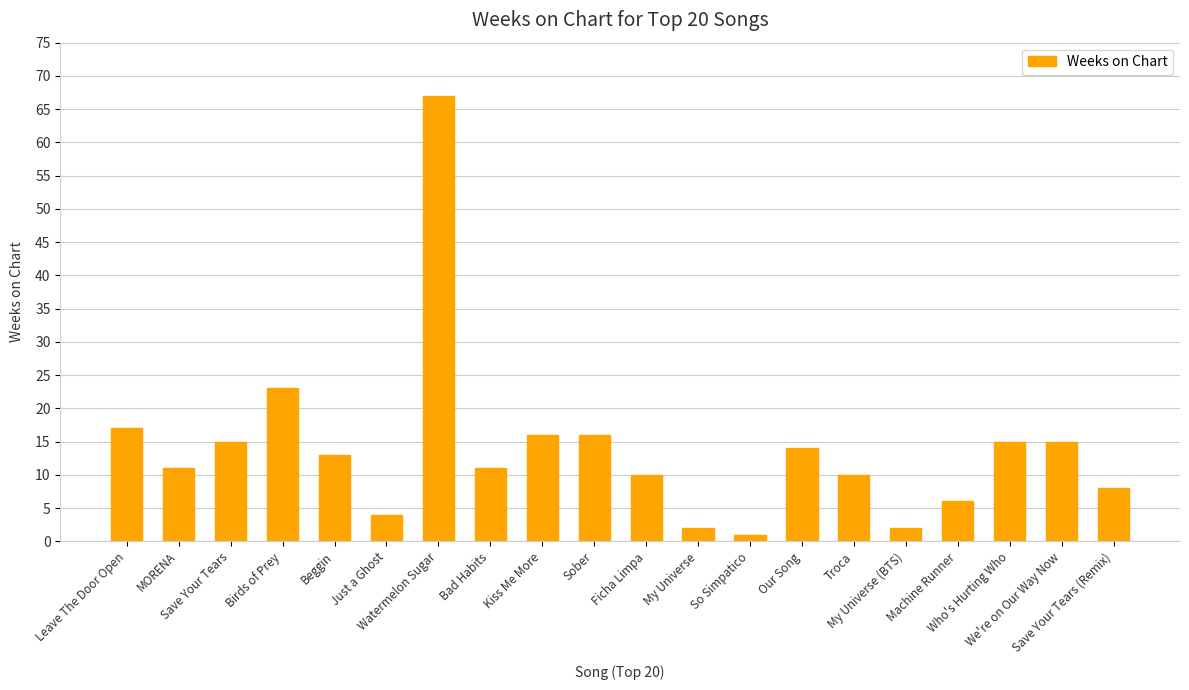

Reading left to right, transcribe all the data shown in this chart.

Leave The Door Open=17	MORENA=11	Save Your Tears=15	Birds of Prey=23	Beggin=13	Just a Ghost=4	Watermelon Sugar=67	Bad Habits=11	Kiss Me More=16	Sober=16	Ficha Limpa=10	My Universe=2	So Simpatico=1	Our Song=14	Troca=10	My Universe (BTS)=2	Machine Runner=6	Who's Hurting Who=15	We're on Our Way Now=15	Save Your Tears (Remix)=8